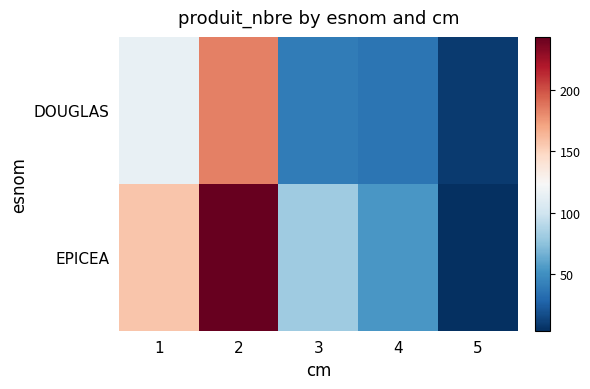

Which has a higher value, 2 or 1?

2